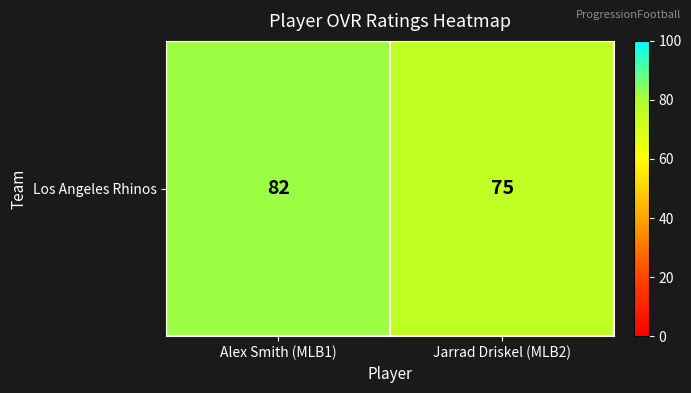

The value at Jarrad Driskel (MLB2) is 26. True or false?

False